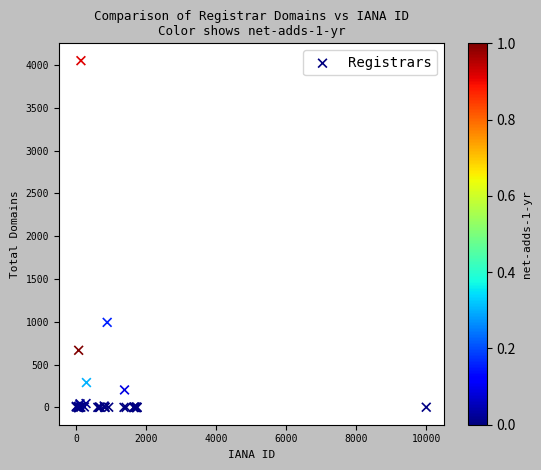

What Y value in the scatter plot is closest to 2025?

993